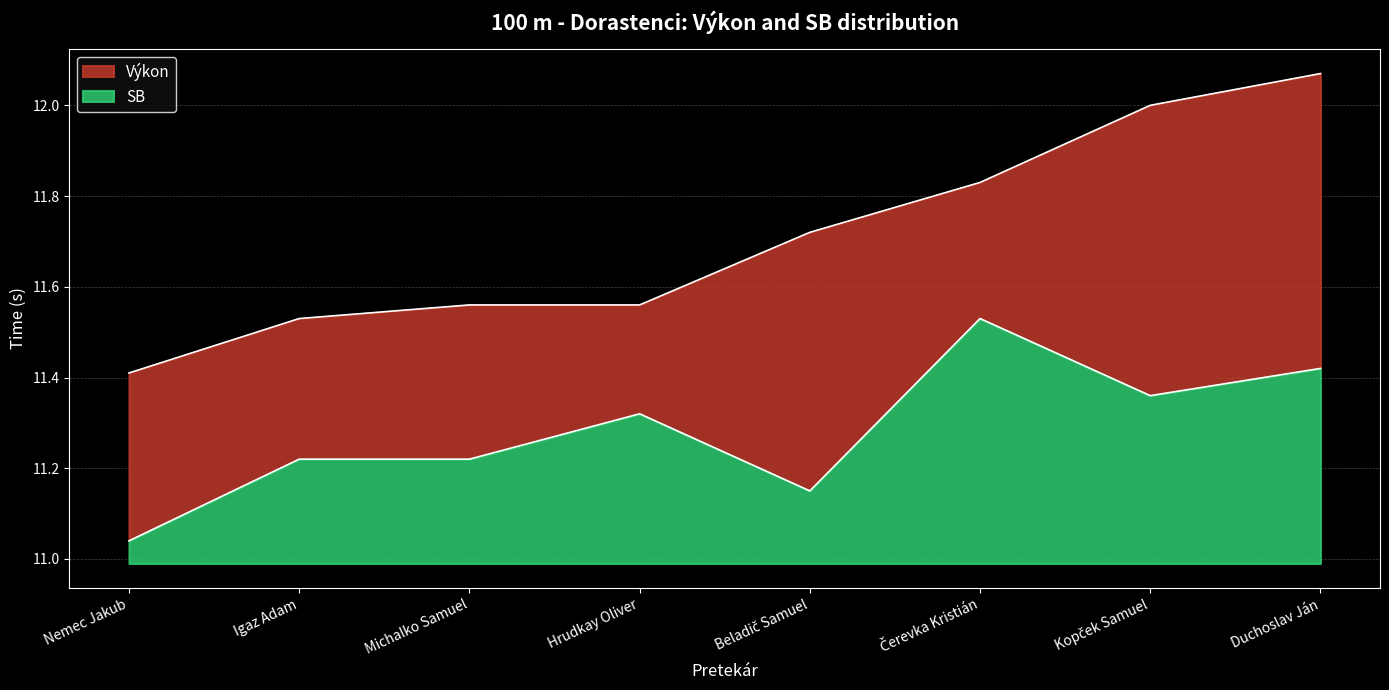

Is the value of Výkon at Michalko Samuel greater than the value of SB at Čerevka Kristián?

Yes